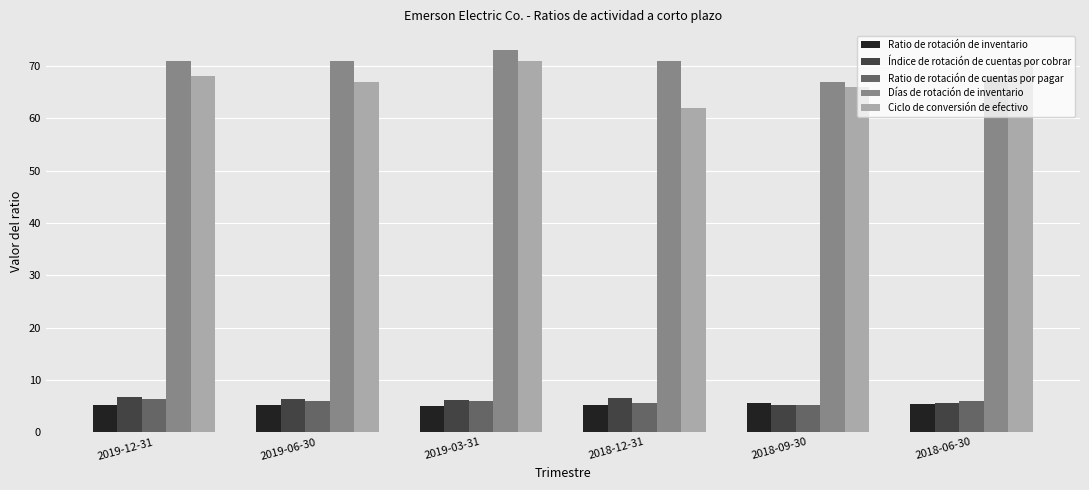

The value of Índice de rotación de cuentas por cobrar at 2018-06-30 is 5.6. True or false?

True